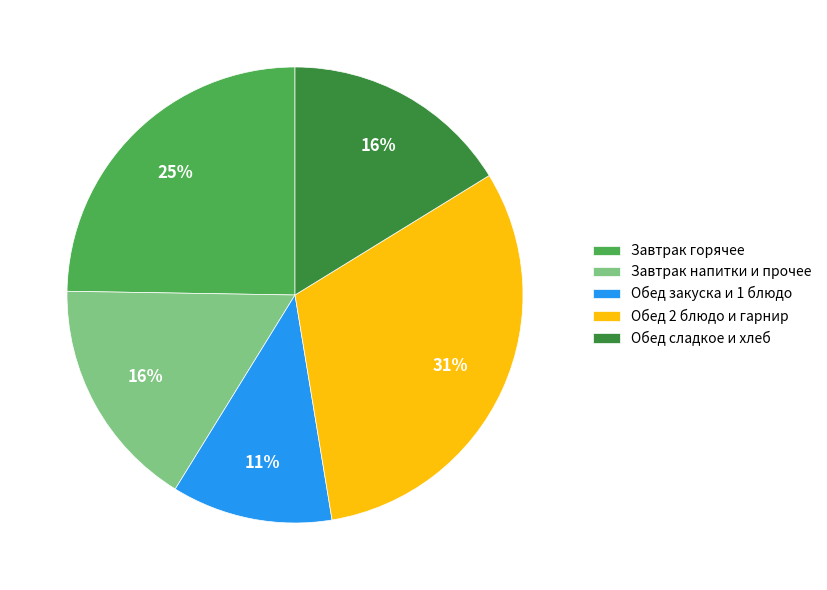

What percentage is the Завтрак напитки и прочее slice, to the nearest percent?

16%